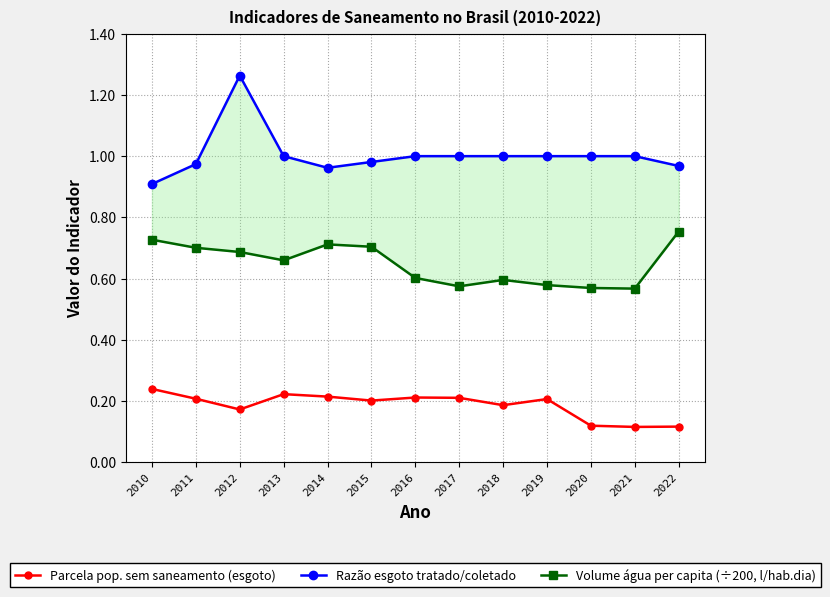

True or false: Razão esgoto tratado/coletado and Parcela pop. sem saneamento (esgoto) intersect in this chart.

False